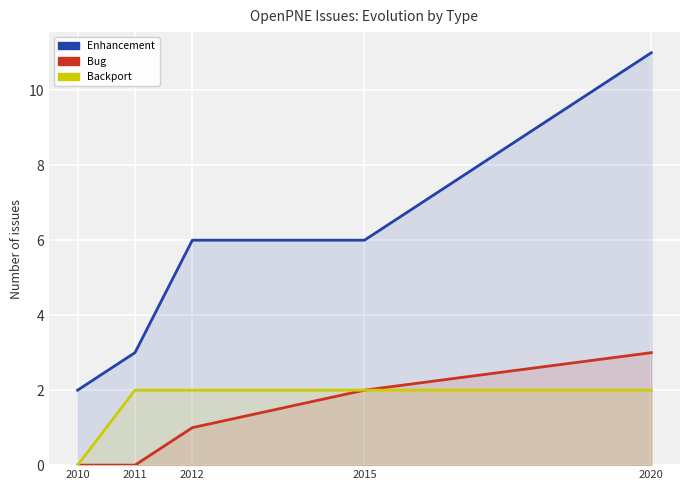

Count the Backport values in the range 2 to 3.

4